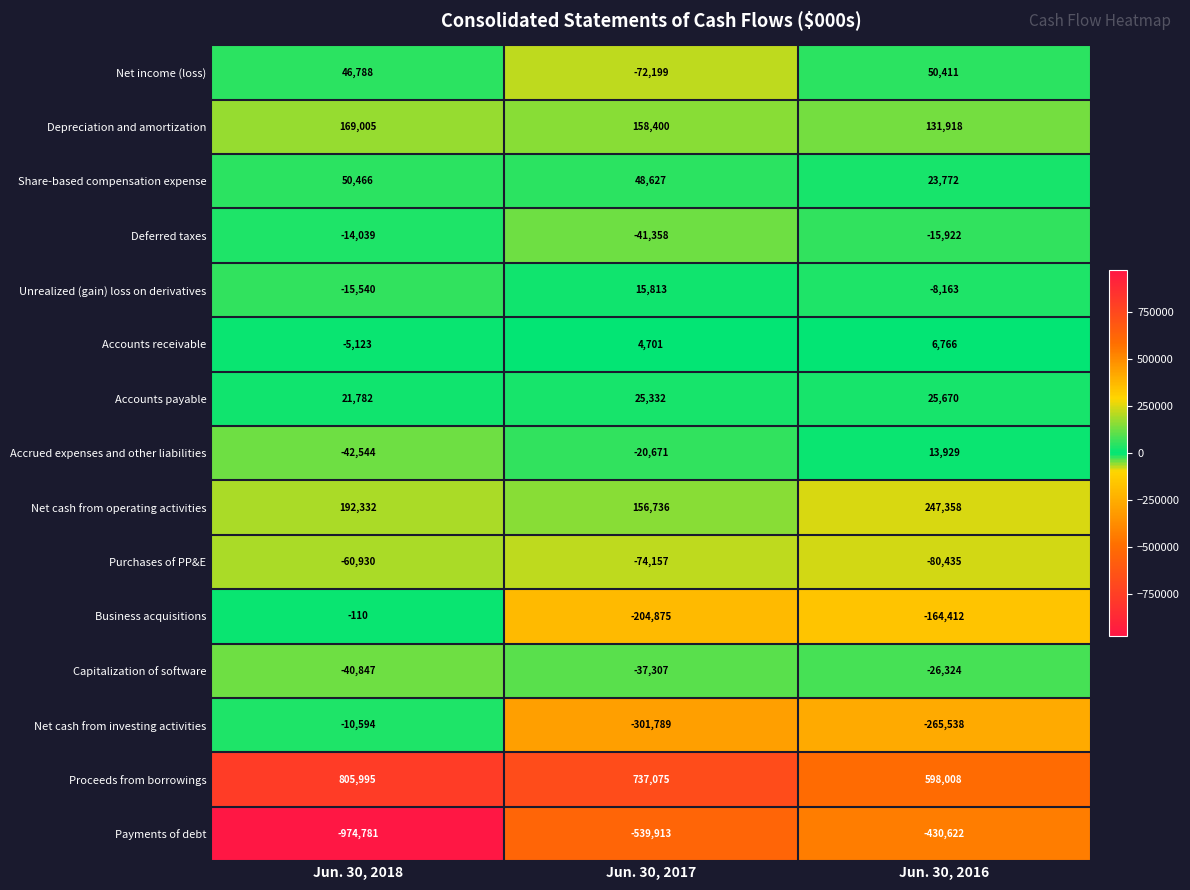

Which label corresponds to the largest value in the chart?

Jun. 30, 2018